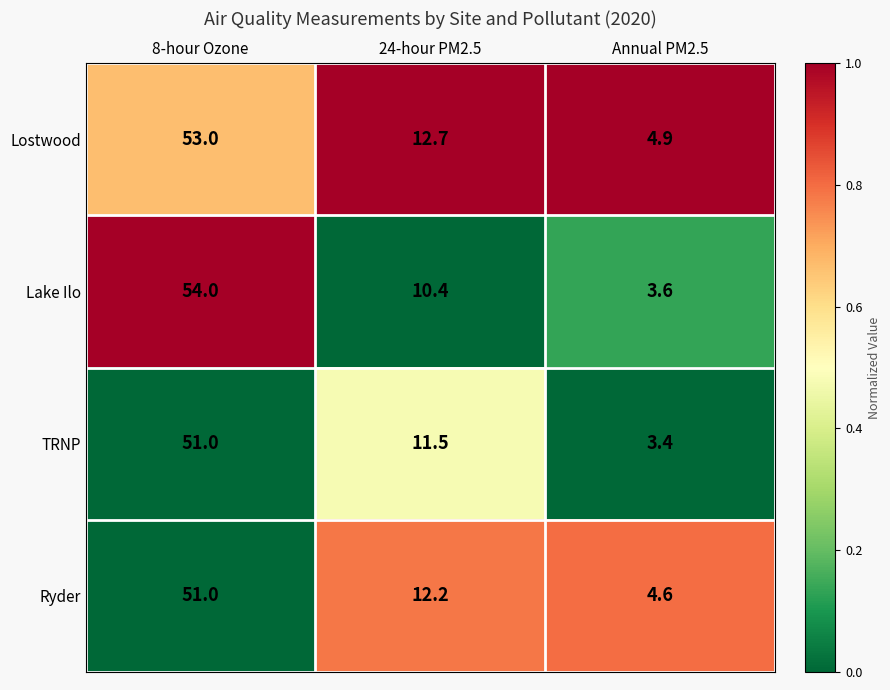

True or false: TRNP has a value of 79.1 at 8-hour Ozone.

False